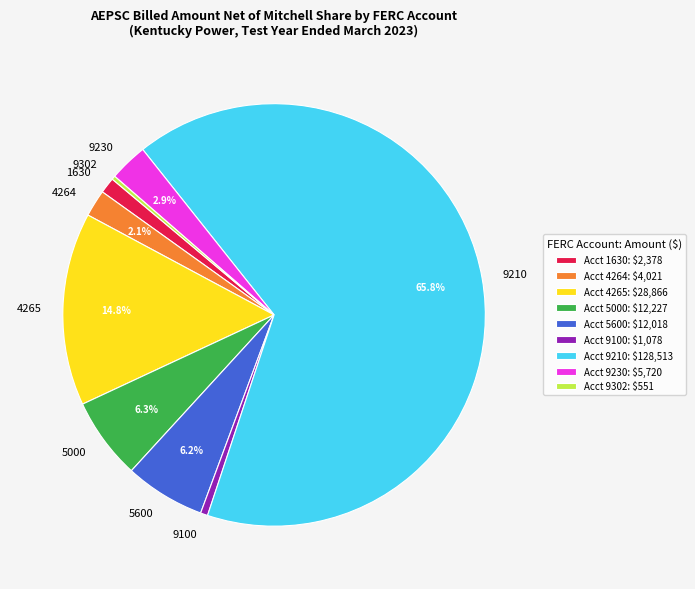

Which category has the biggest portion of the pie?

9210